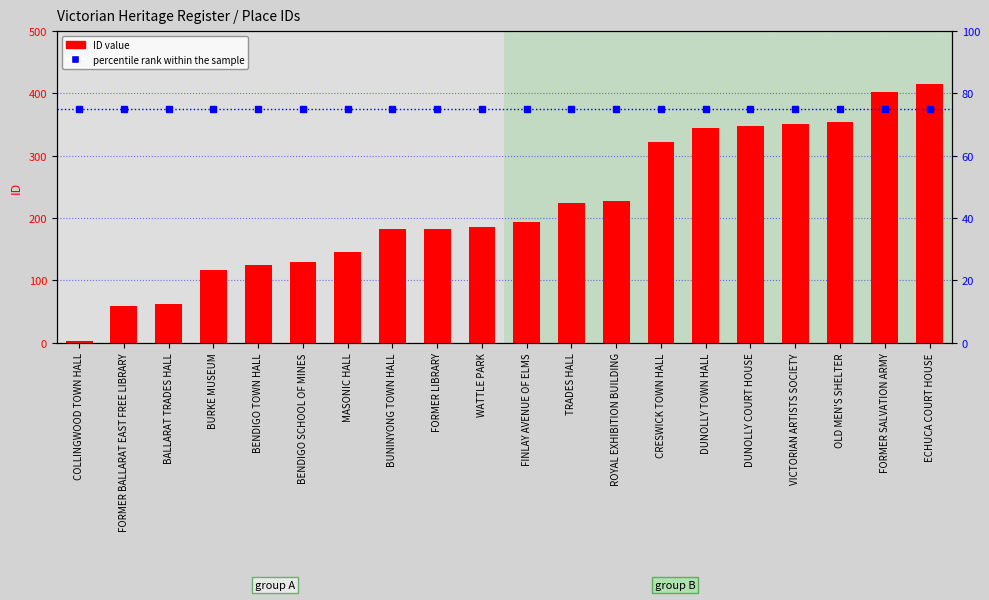

What is the lowest value of the percentile rank within the sample series?

75